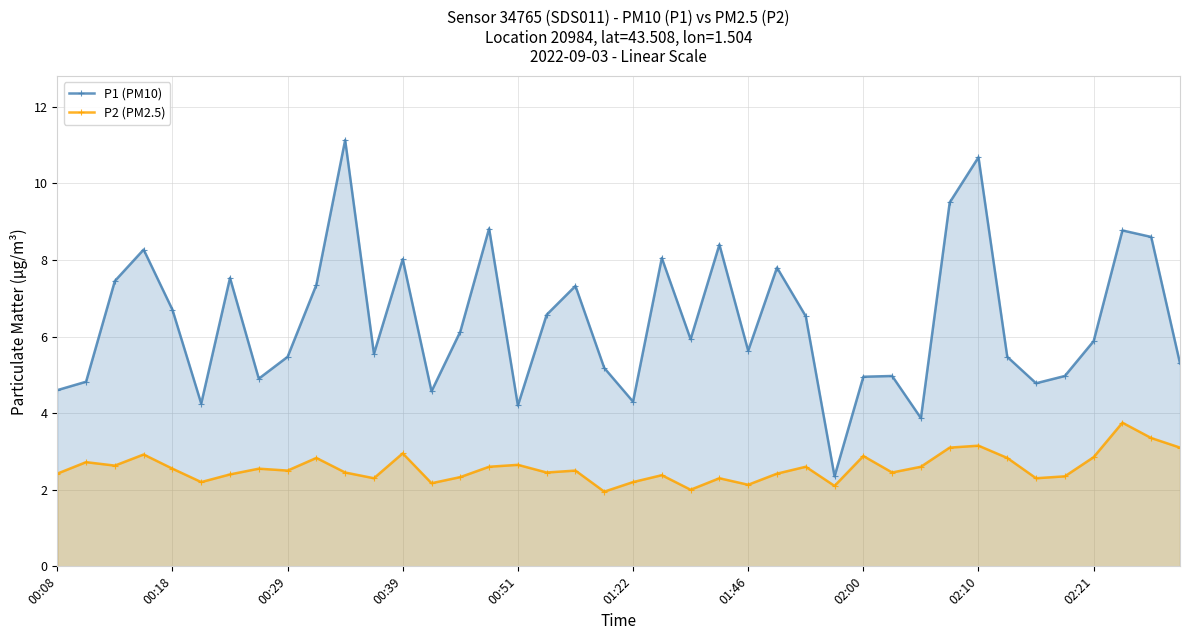

How many data points in P2 (PM2.5) are above 2?

38